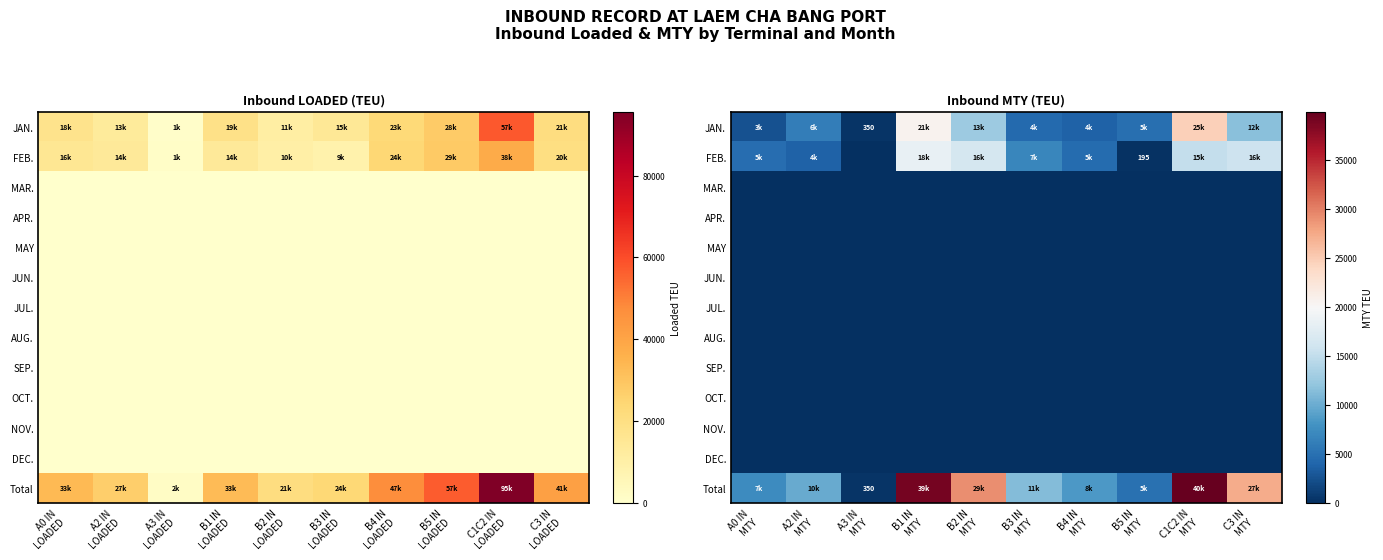

What is the average value of the Total series?

17772.7